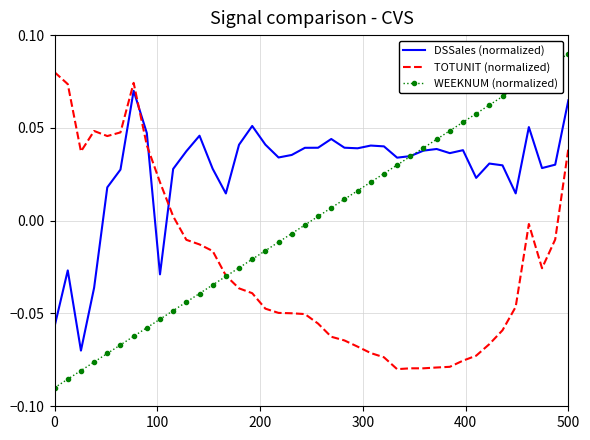

Which series has the largest total across all categories?

DSSales (normalized)